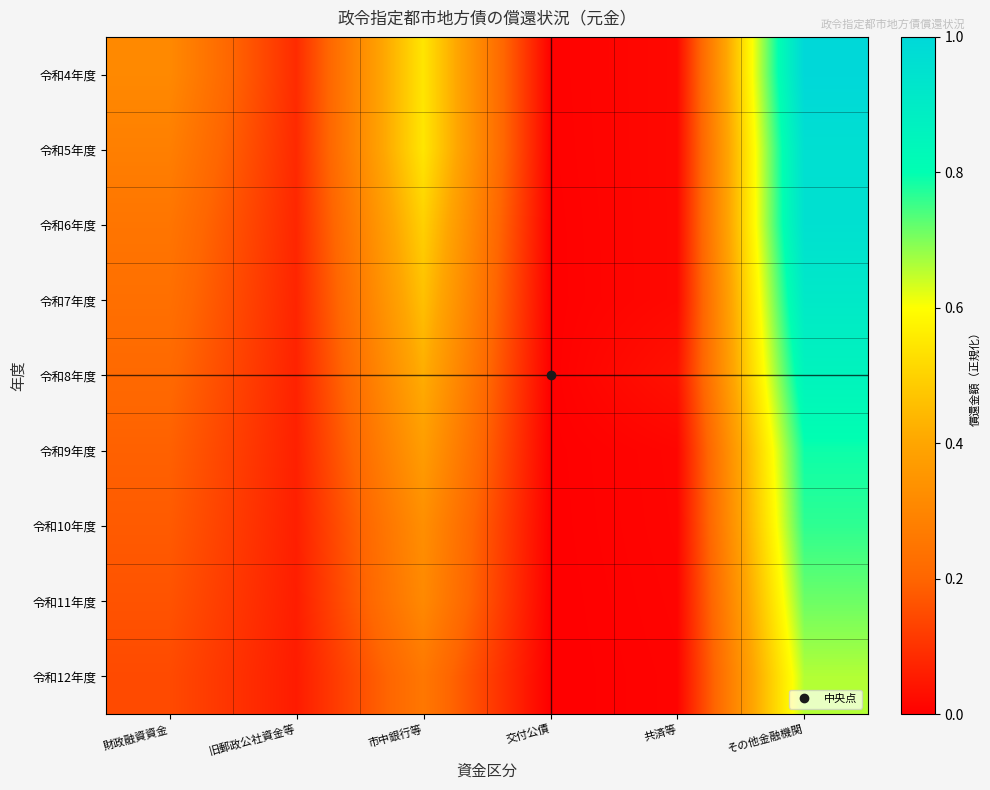

Reading left to right, list all the values displayed in this chart.

令和4年度: 財政融資資金=0.3	旧郵政公社資金等=0.1	市中銀行等=0.5	交付公債=0.0	共済等=0.0	その他金融機関=1.0
令和5年度: 財政融資資金=0.3	旧郵政公社資金等=0.1	市中銀行等=0.5	交付公債=0.0	共済等=0.0	その他金融機関=1.0
令和6年度: 財政融資資金=0.2	旧郵政公社資金等=0.1	市中銀行等=0.5	交付公債=0.0	共済等=0.0	その他金融機関=1.0
令和7年度: 財政融資資金=0.2	旧郵政公社資金等=0.1	市中銀行等=0.5	交付公債=0.0	共済等=0.0	その他金融機関=0.9
令和8年度: 財政融資資金=0.2	旧郵政公社資金等=0.1	市中銀行等=0.4	交付公債=0.0	共済等=0.0	その他金融機関=0.9
令和9年度: 財政融資資金=0.2	旧郵政公社資金等=0.1	市中銀行等=0.4	交付公債=0.0	共済等=0.0	その他金融機関=0.8
令和10年度: 財政融資資金=0.2	旧郵政公社資金等=0.1	市中銀行等=0.3	交付公債=0.0	共済等=0.0	その他金融機関=0.8
令和11年度: 財政融資資金=0.2	旧郵政公社資金等=0.1	市中銀行等=0.3	交付公債=0.0	共済等=0.0	その他金融機関=0.7
令和12年度: 財政融資資金=0.1	旧郵政公社資金等=0.1	市中銀行等=0.3	交付公債=0.0	共済等=0.0	その他金融機関=0.7